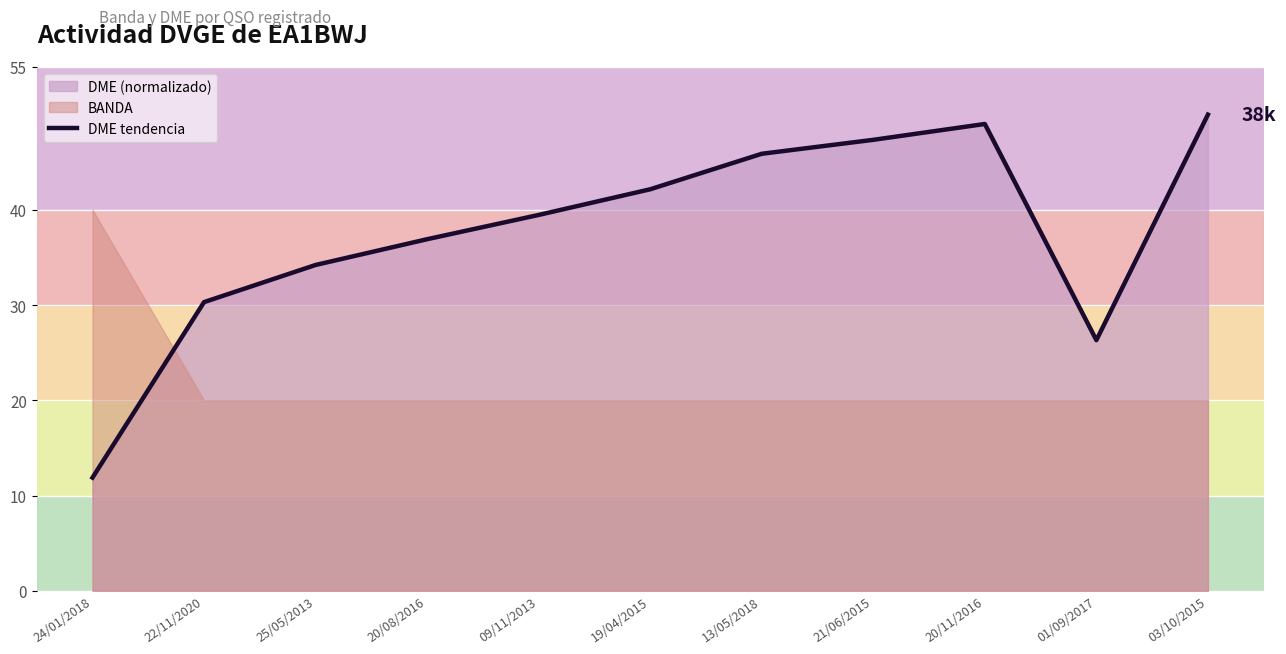

At which category does the data reach its first local peak?

20/11/2016